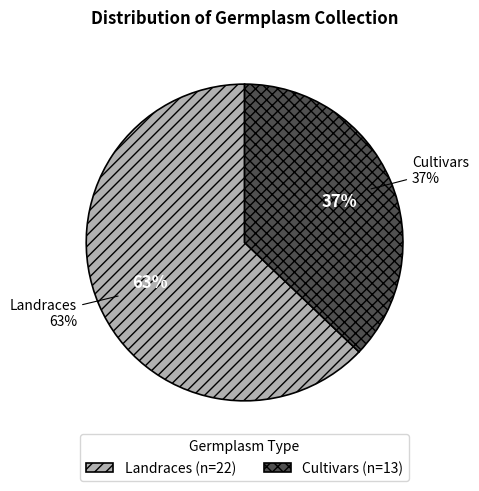

Which category has the smallest portion of the pie?

Cultivars